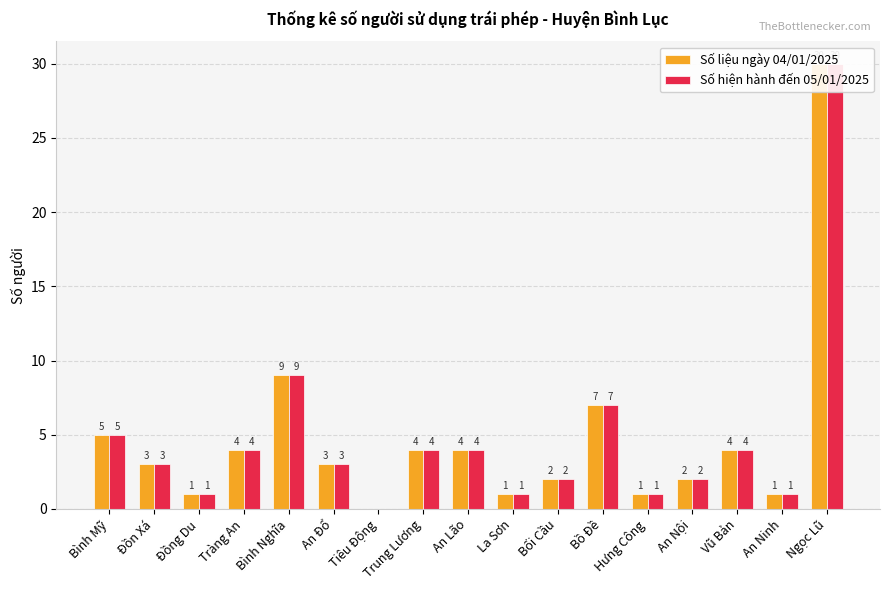

At how many categories does at least one series exceed 12?

1